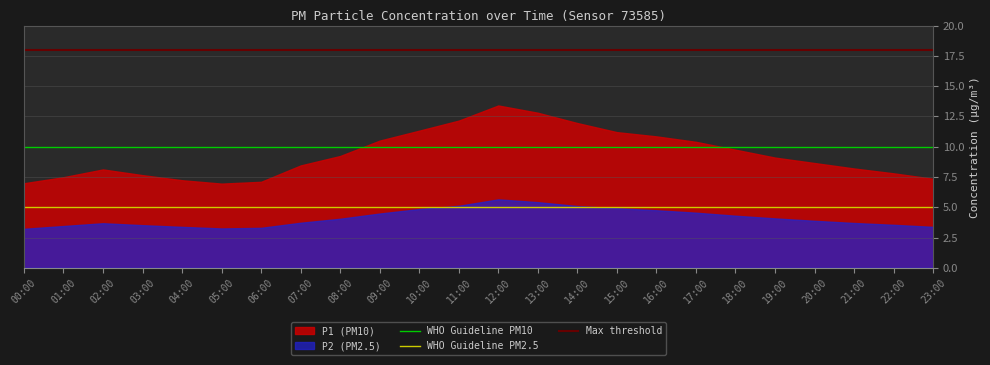

Rank the series by their average value, from lowest to highest.

P2 (PM2.5), P1 (PM10)